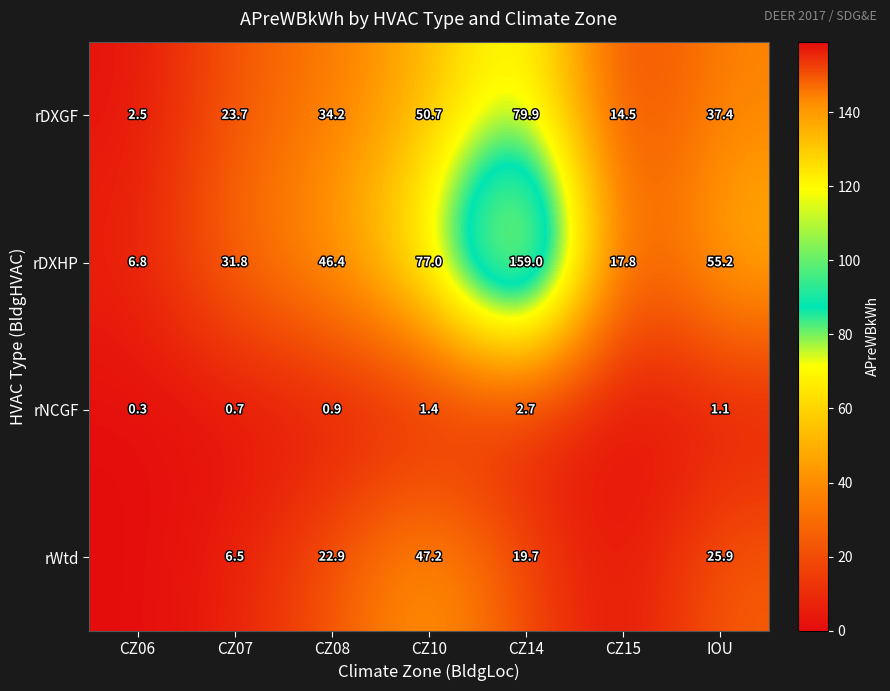

What is the approximate value of rDXHP at CZ15?

17.8